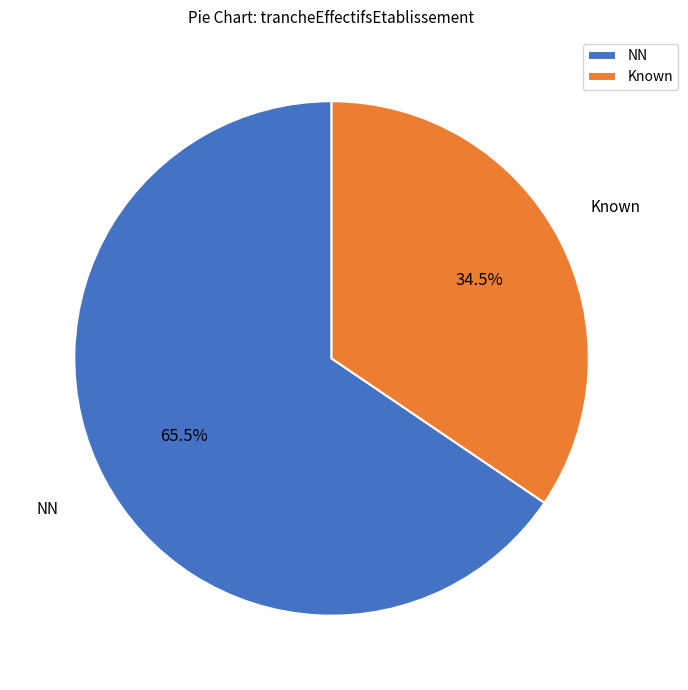

What is the smallest slice in the pie chart?

Known